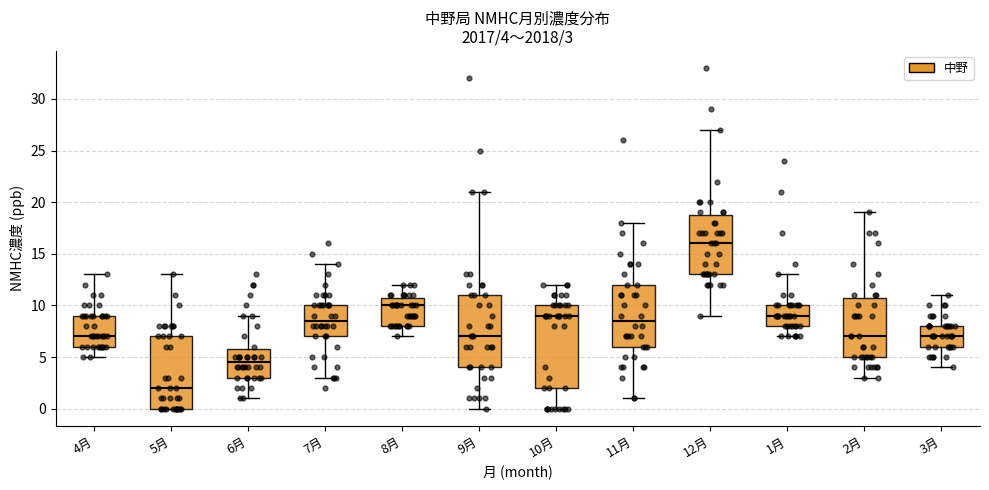

Comparing the boxes themselves (not the whiskers), which one is the tallest?

10月